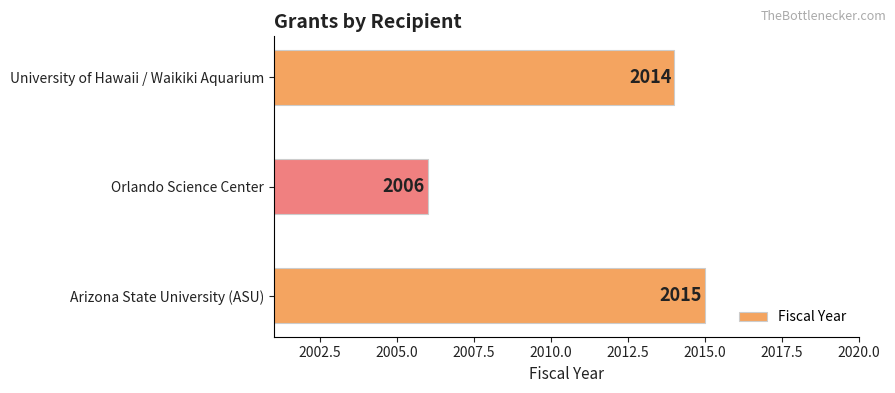

The value at Orlando Science Center is 3606. True or false?

False